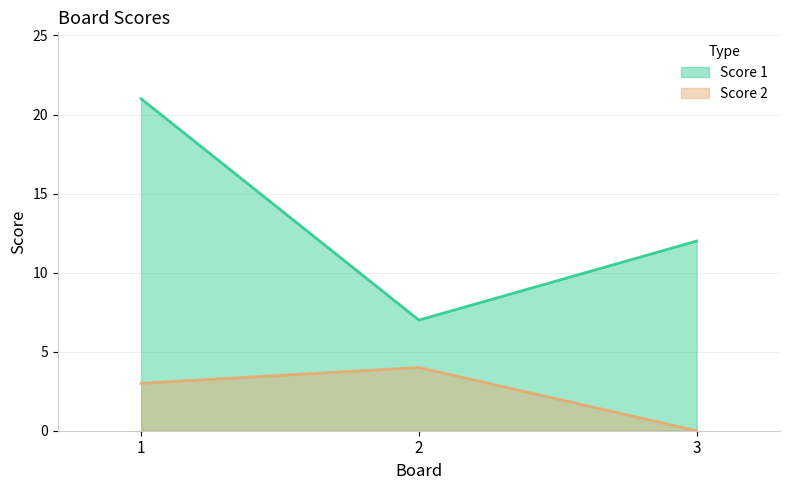

At how many categories does at least one series exceed 18?

1